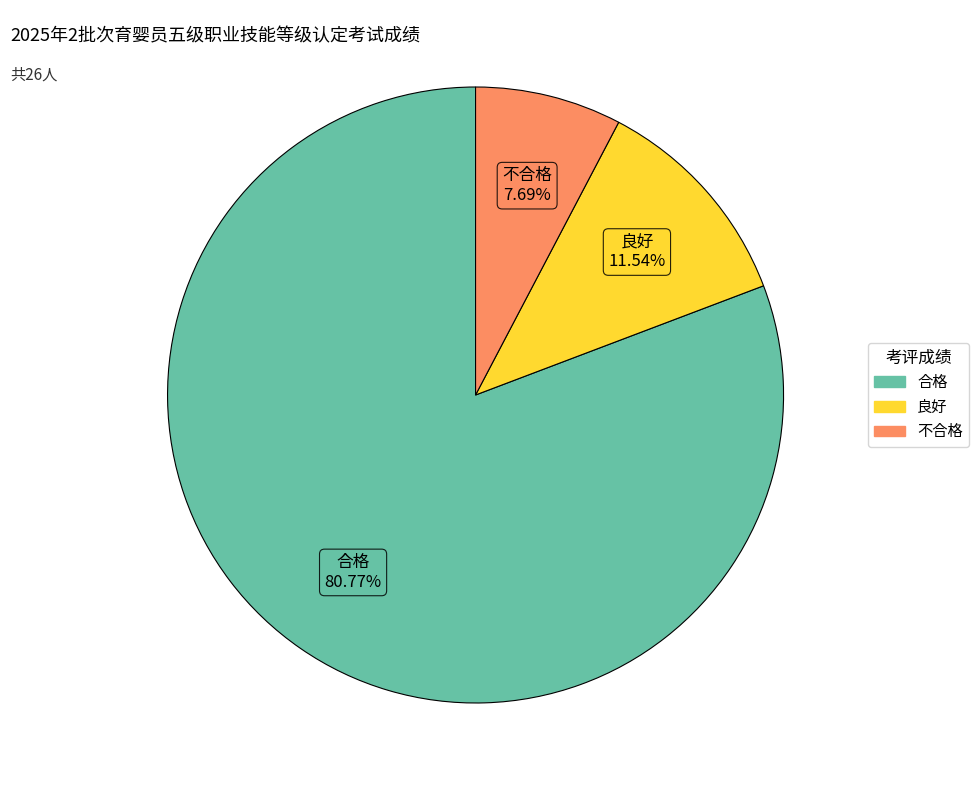

What portion of the pie excludes 良好?

88.5%